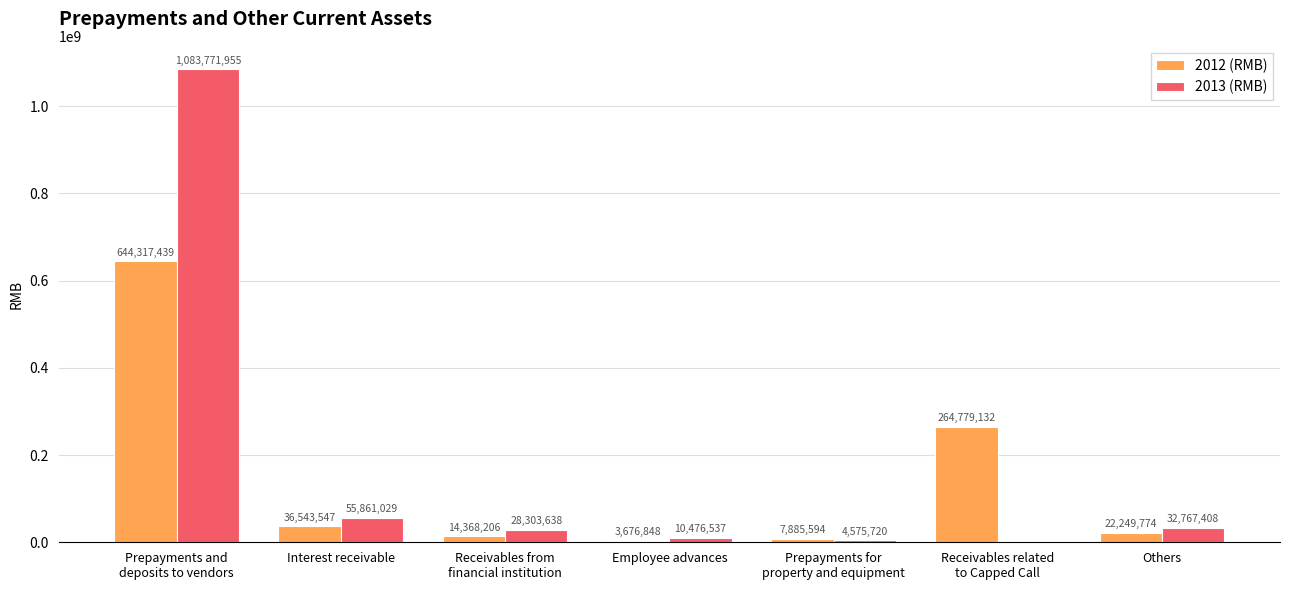

How many distinct data groups are displayed?

2